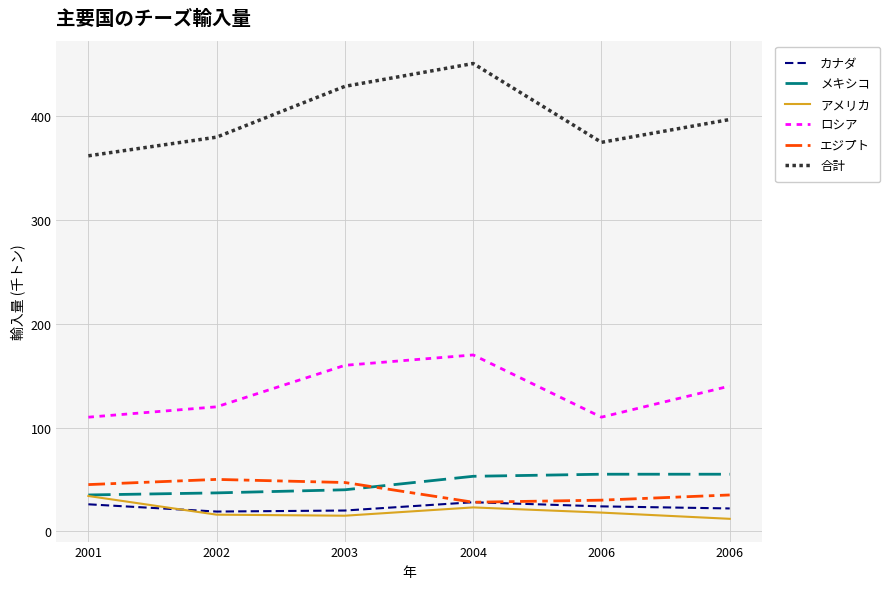

The value of メキシコ at 2001 is 56. True or false?

False